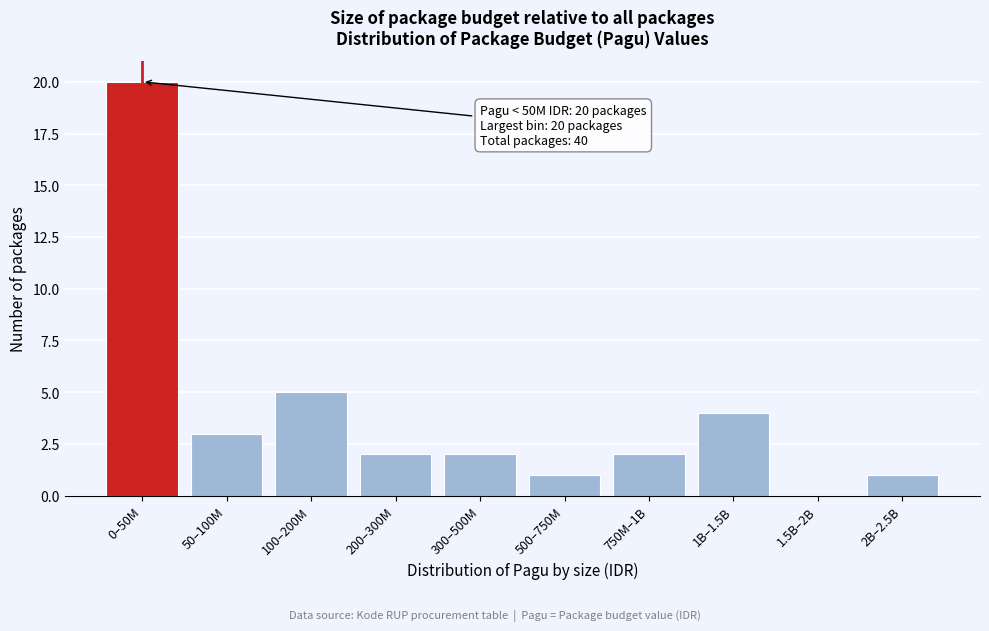

Reading left to right, list all the values displayed in this chart.

0–50M=20	50–100M=3	100–200M=5	200–300M=2	300–500M=2	500–750M=1	750M–1B=2	1B–1.5B=4	1.5B–2B=0	2B–2.5B=1